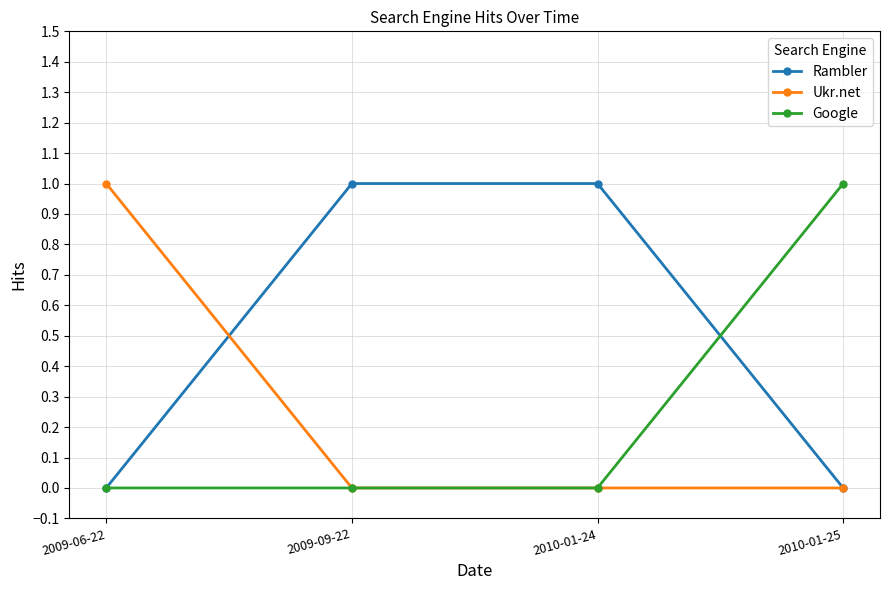

The value of Rambler at 2010-01-24 is 1. True or false?

True